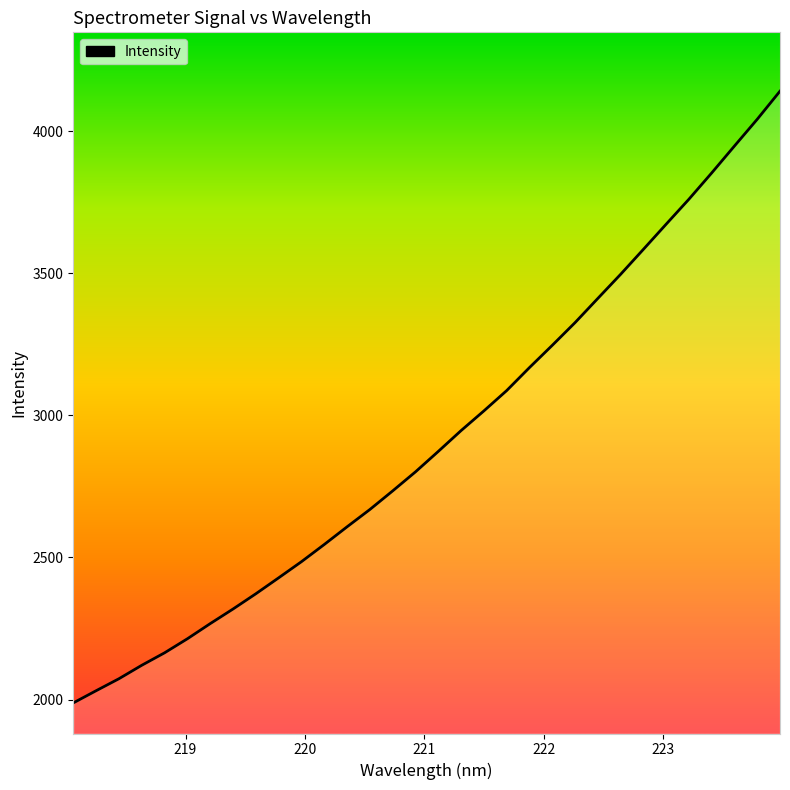

True or false: the data has more than 1 interior local peaks.

False